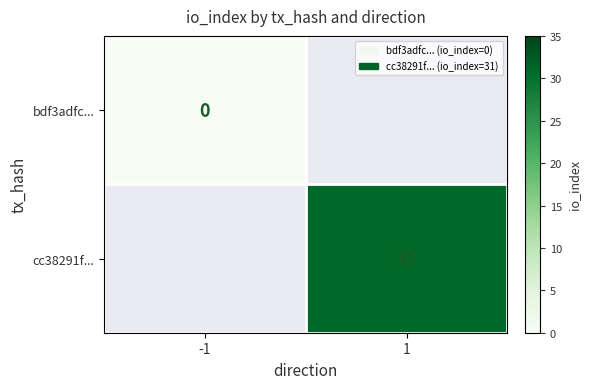

Is it true that cc38291f... equals 20 at 1?

False